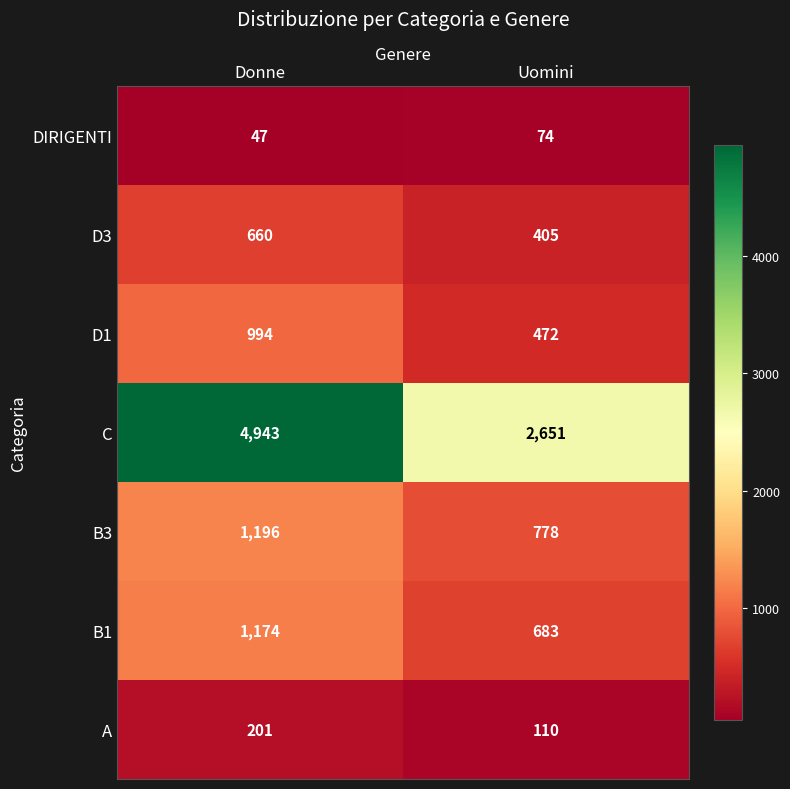

What is the maximum value shown in the chart?

4943